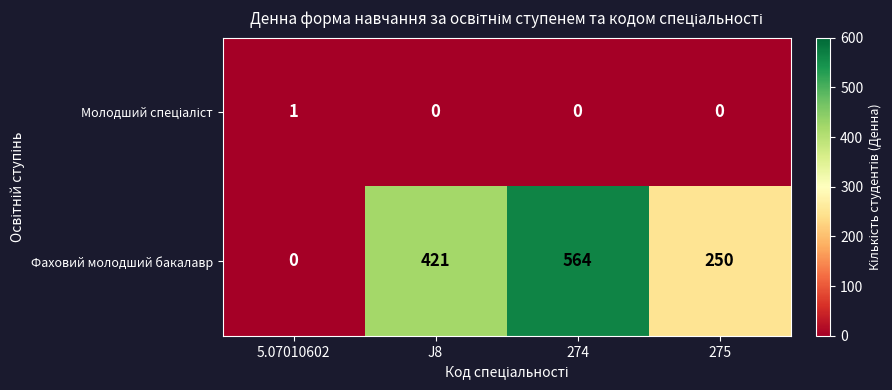

What is the spread (max minus min) of values at J8?

421